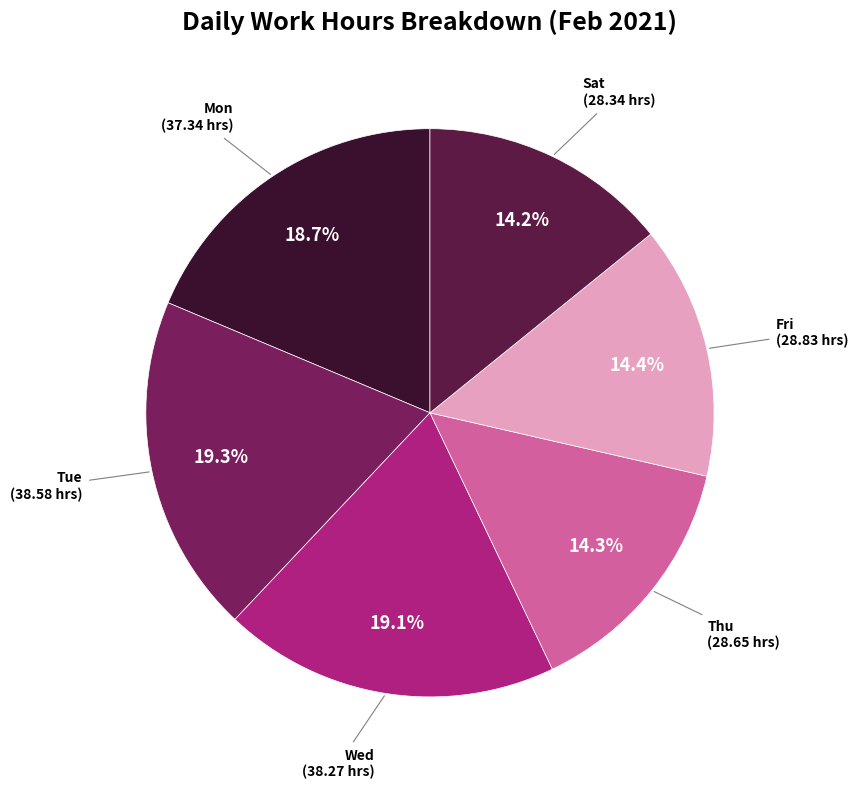

How many segments does this pie chart have?

6